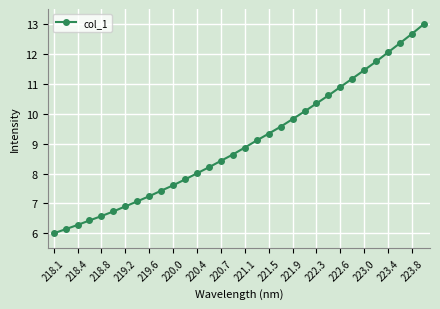

What is the average value?

9.0